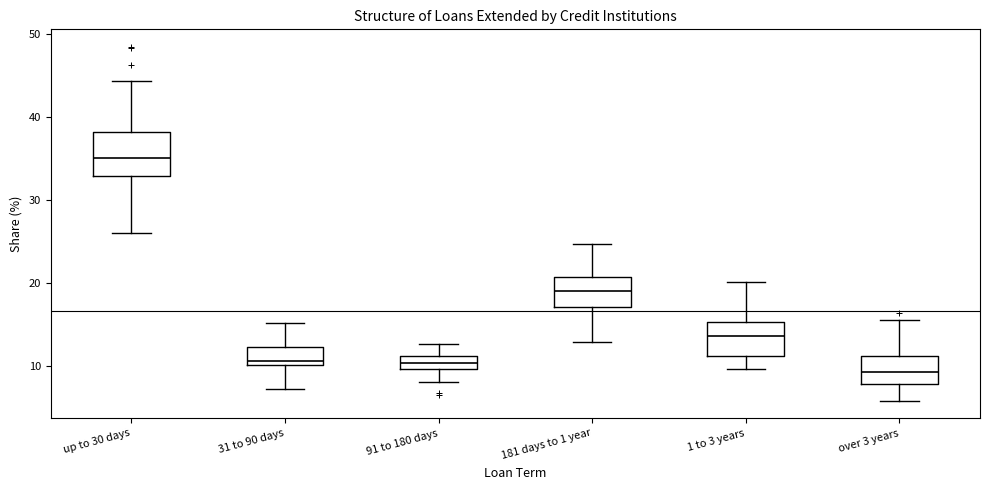

Which box has the lowest median line?

over 3 years